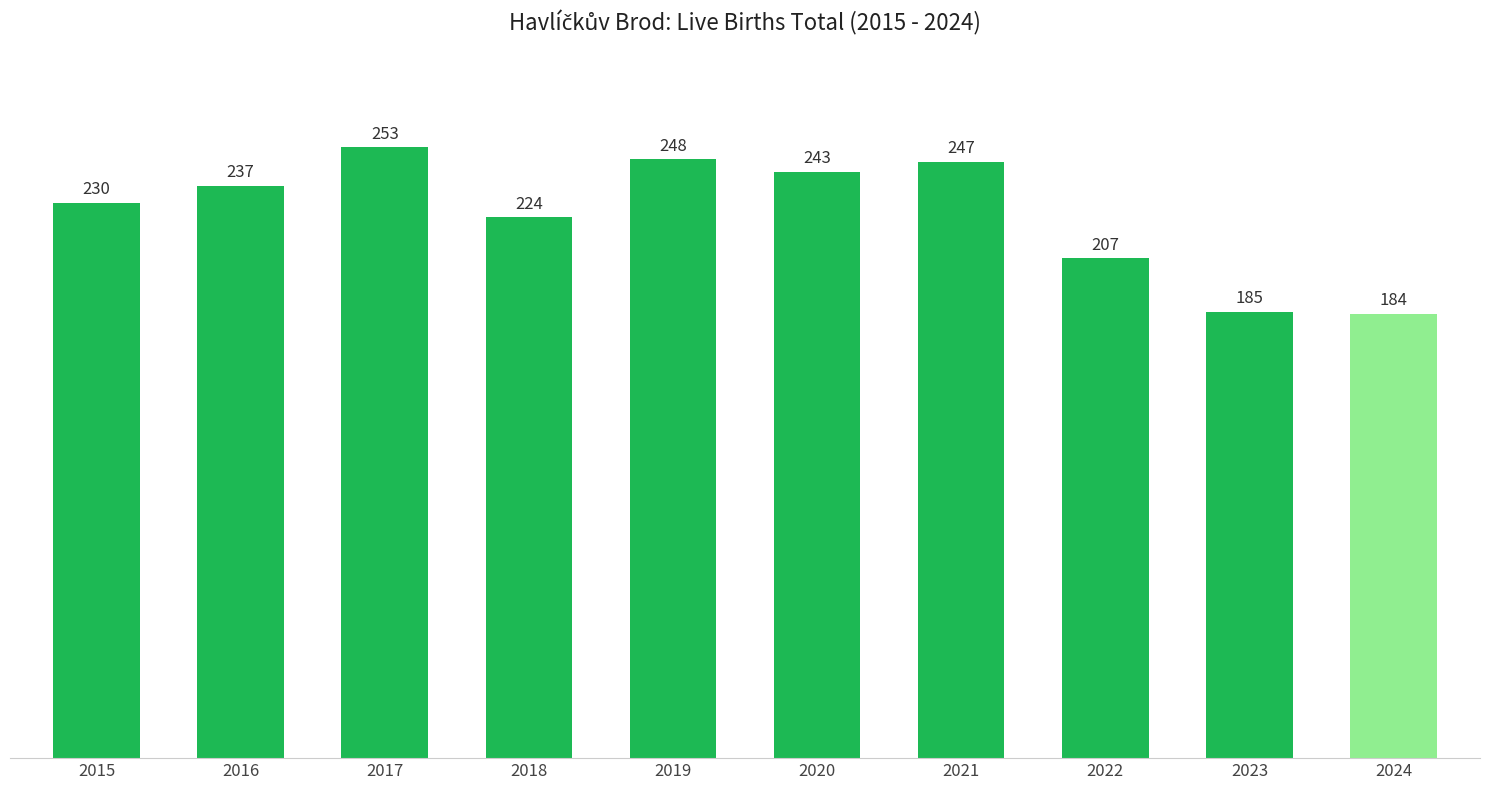

Which category has the highest value across all series?

2017